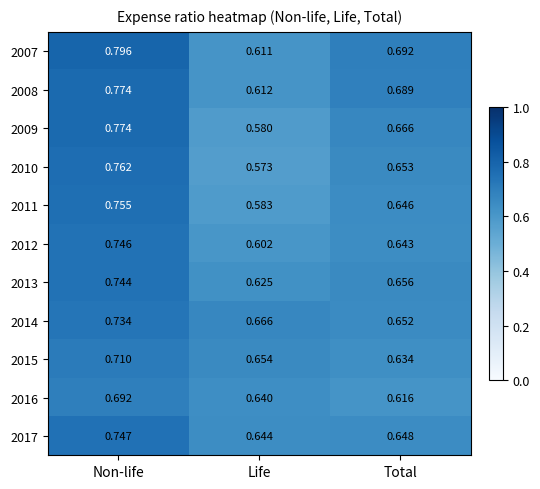

How many distinct data groups are displayed?

11